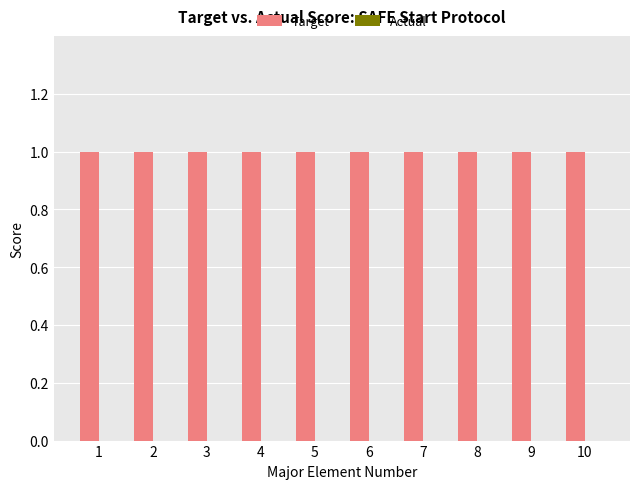

At 8, list the series in order from smallest to largest.

Actual, Target